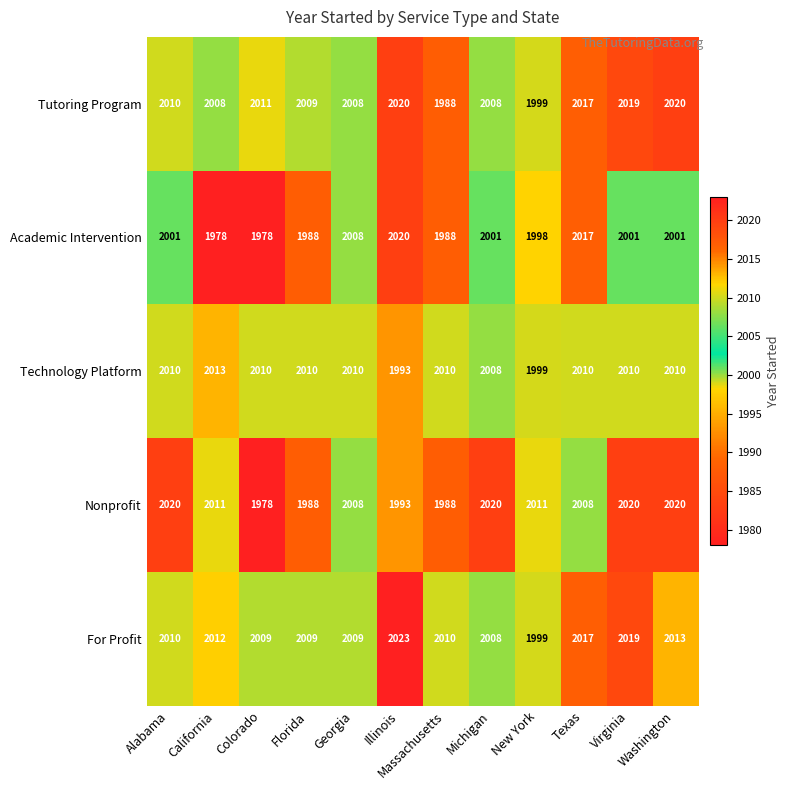

What is the difference between the For Profit values at Virginia and Illinois?

4